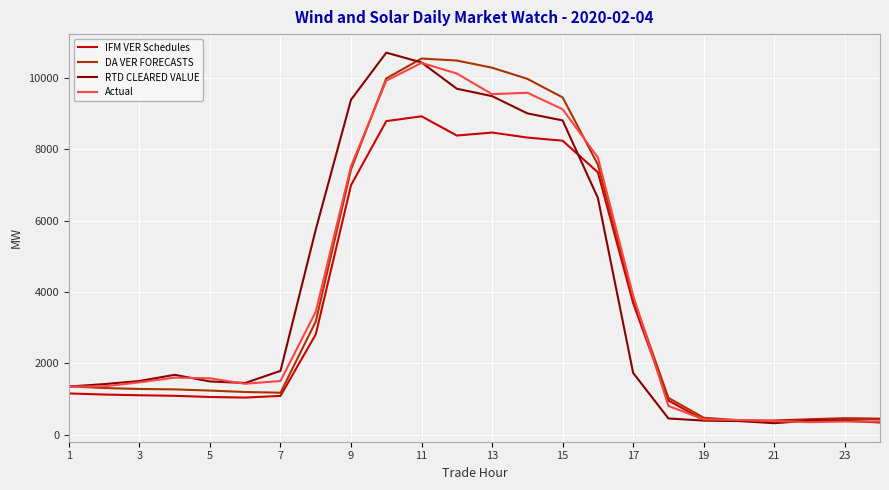

What is the maximum value shown in the chart?

10704.2